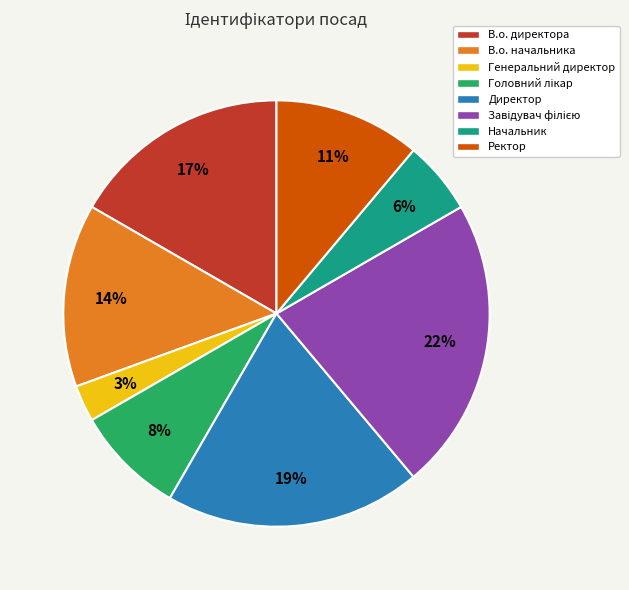

Which category has the smallest portion of the pie?

Генеральний директор